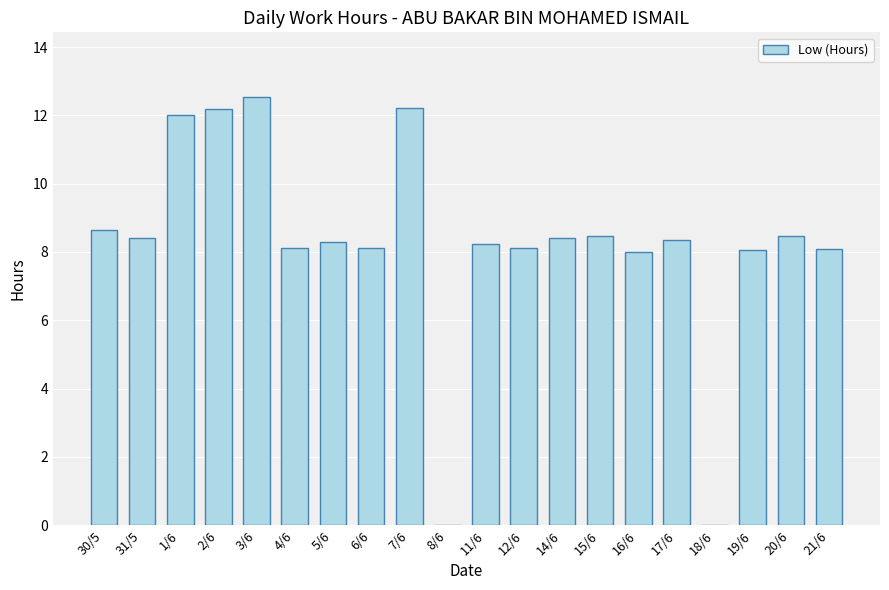

The value at 6/6 is 8.1. True or false?

True